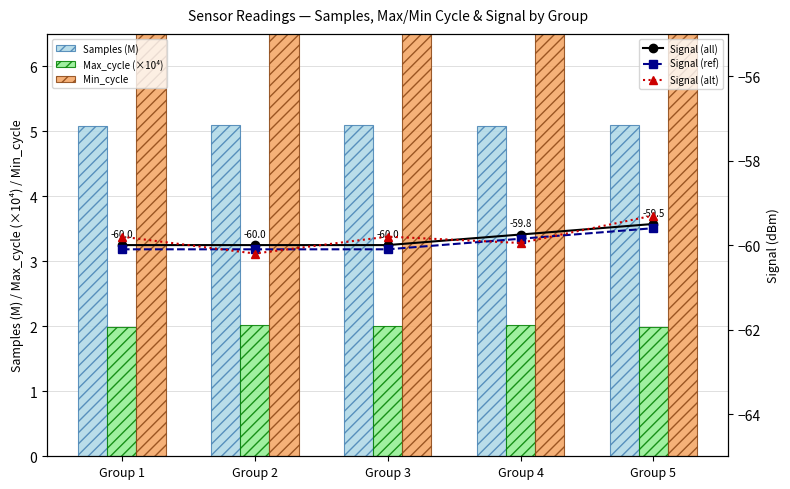

At which category is the sum across all series the highest?

Group 5